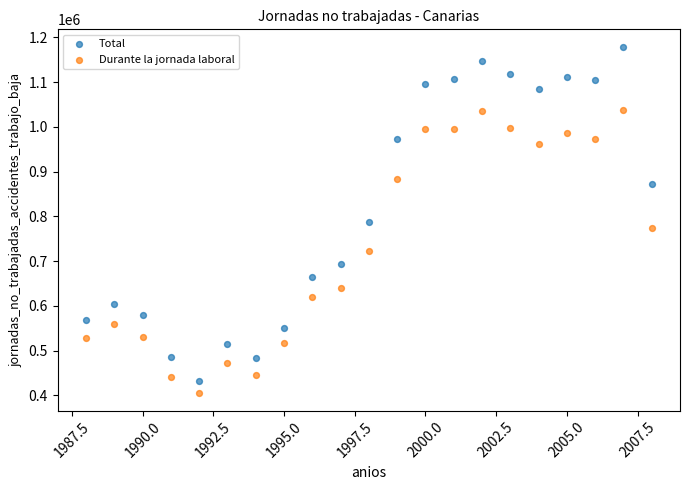

What are all the series names shown in the legend?

Total, Durante la jornada laboral